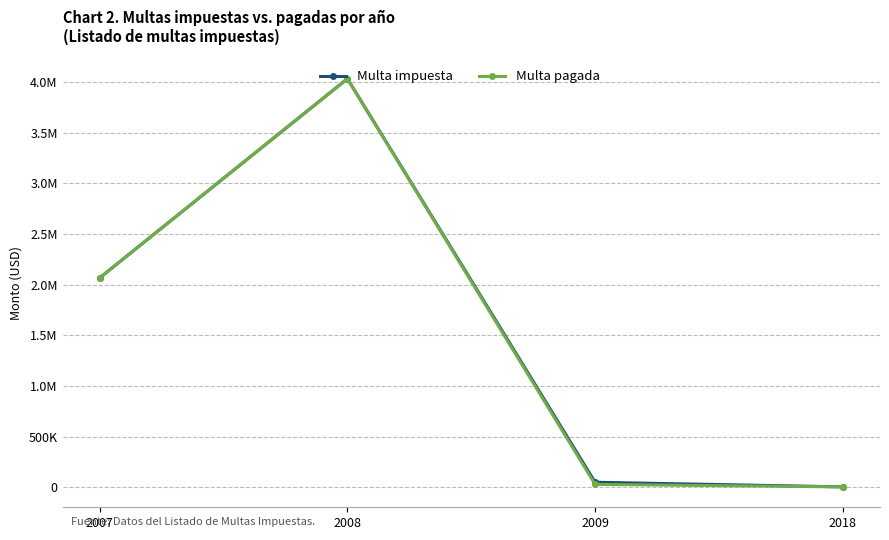

Which series changed the most between 2008 and 2009?

Multa pagada